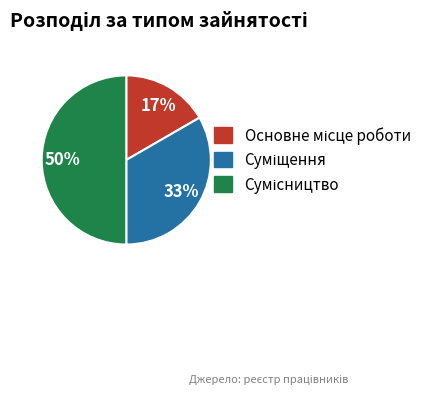

To the nearest percent, what is the difference between the largest and smallest slice percentages?

33%